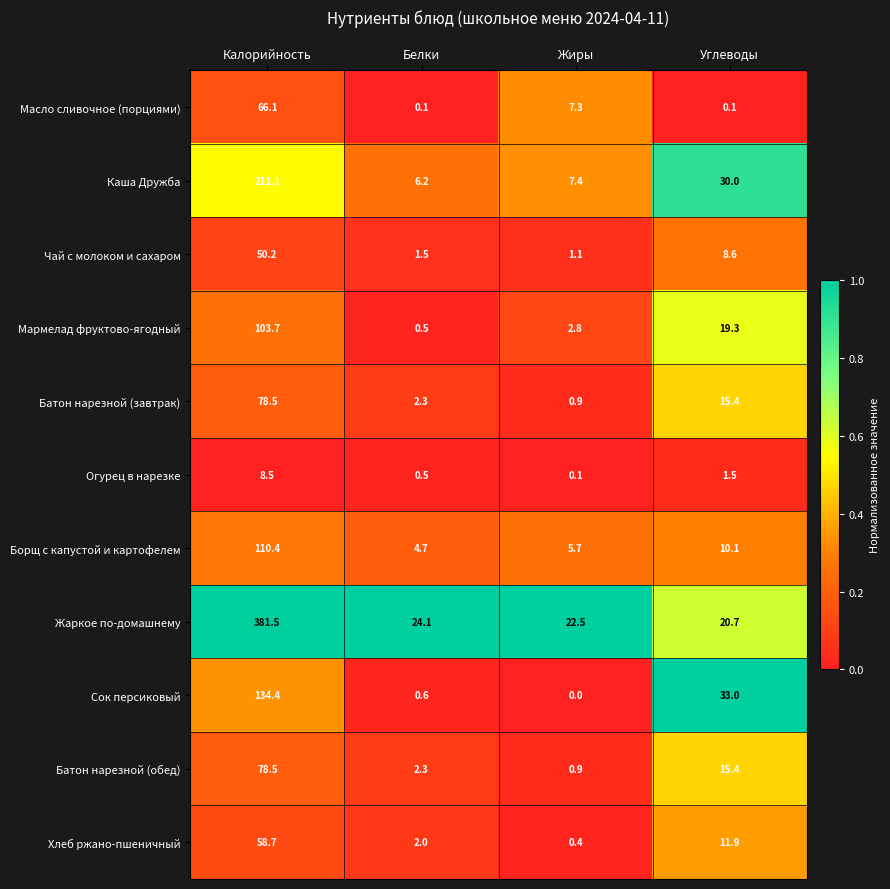

Rank the categories by Чай с молоком и сахаром value from highest to lowest.

Калорийность, Углеводы, Белки, Жиры